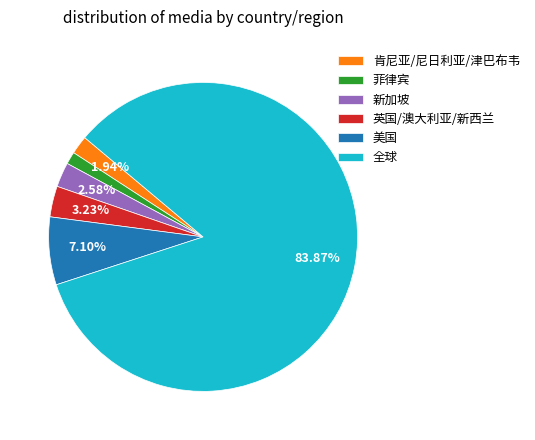

Approximately how many times larger is the value at 英国/澳大利亚/新西兰 compared to 菲律宾?

2.5